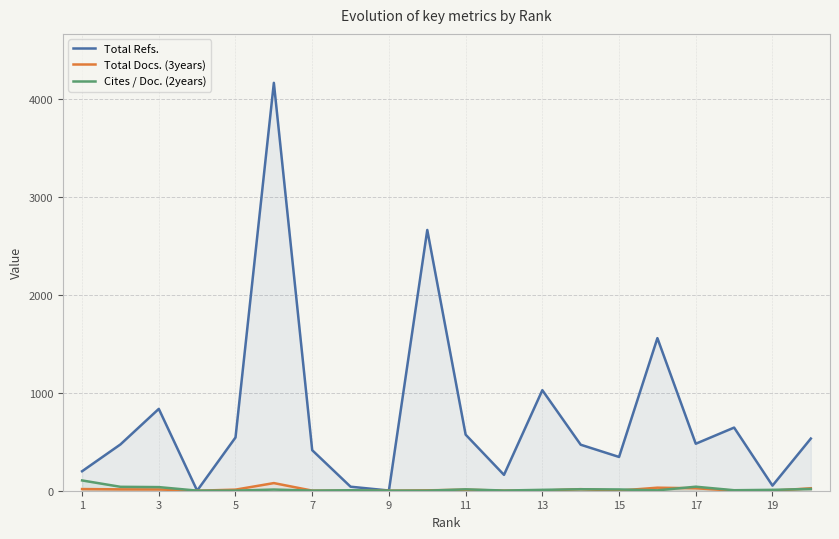

How many data points in Total Docs. (3years) are above 10?

9